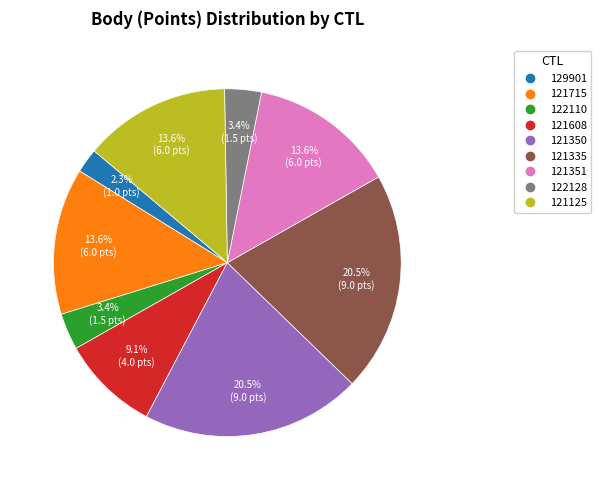

Is the sum of 122110 and 129901 greater than half?

No